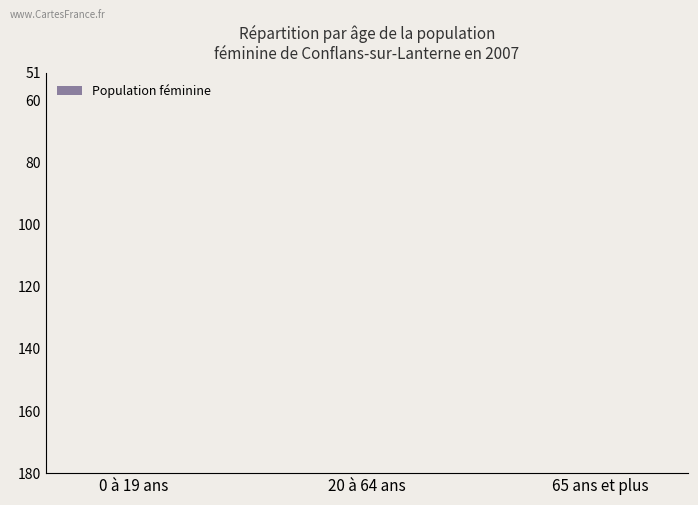

Does the chart contain stacked bars?

No